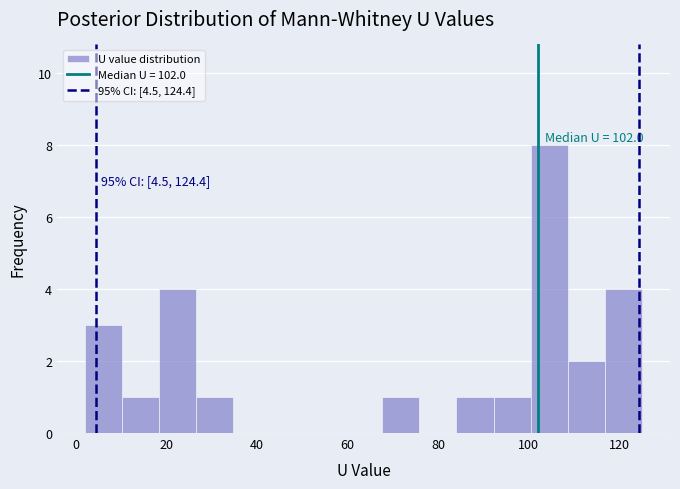

Over which range of the x-axis is the bar tallest?

100.4 to 108.6